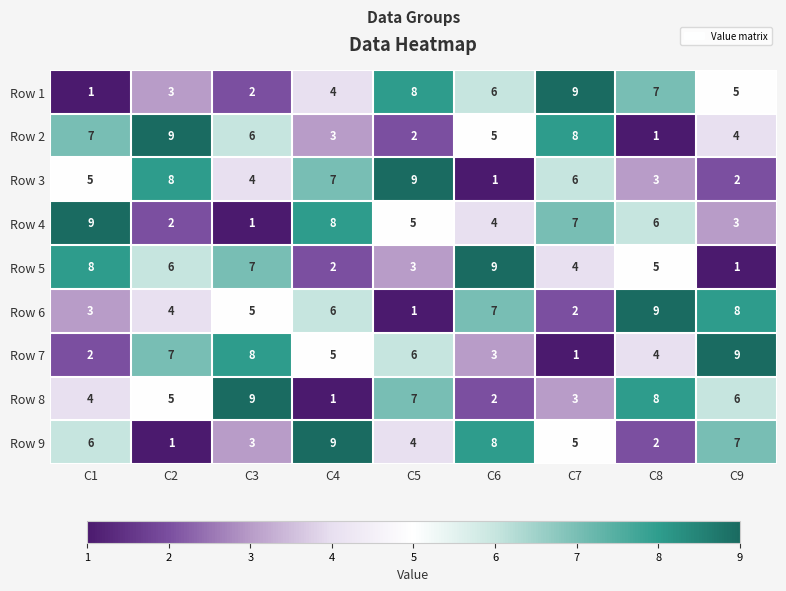

What value does the Row 5 series have at C6?

9